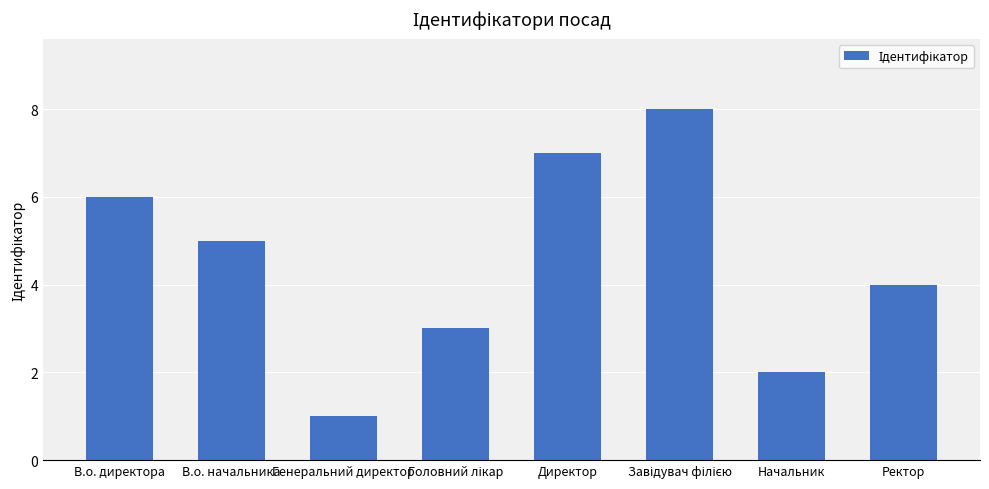

Is it true that the value at Директор is 7?

True